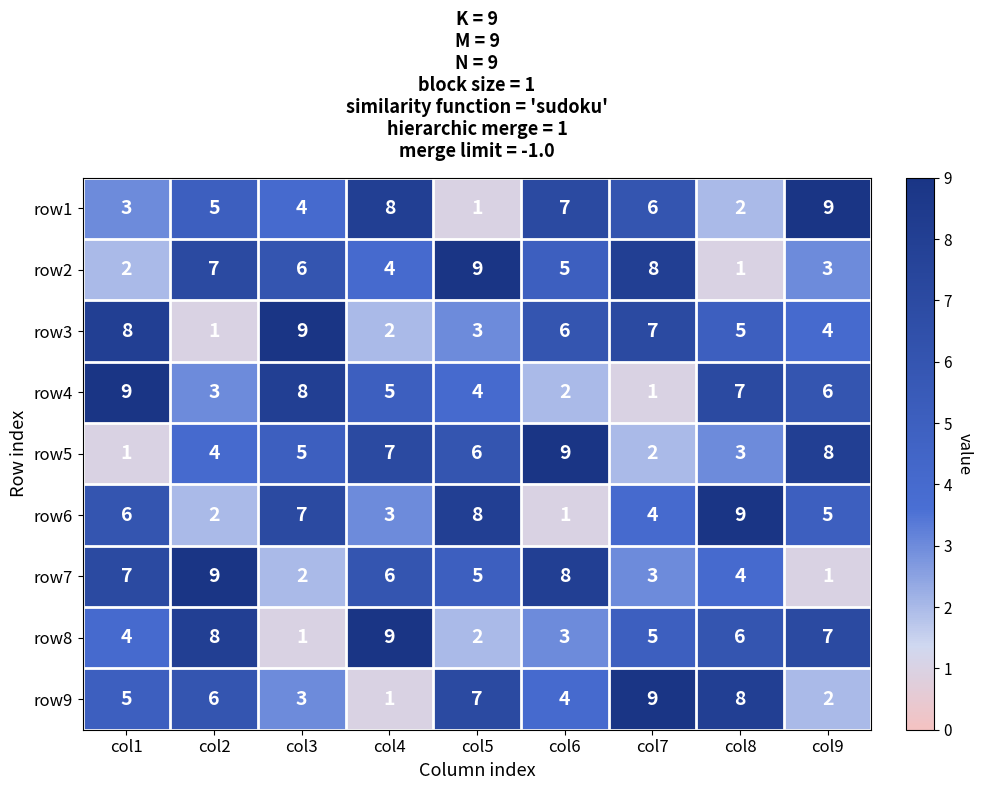

What is the sum of the row2 values at col3 and col5?

15